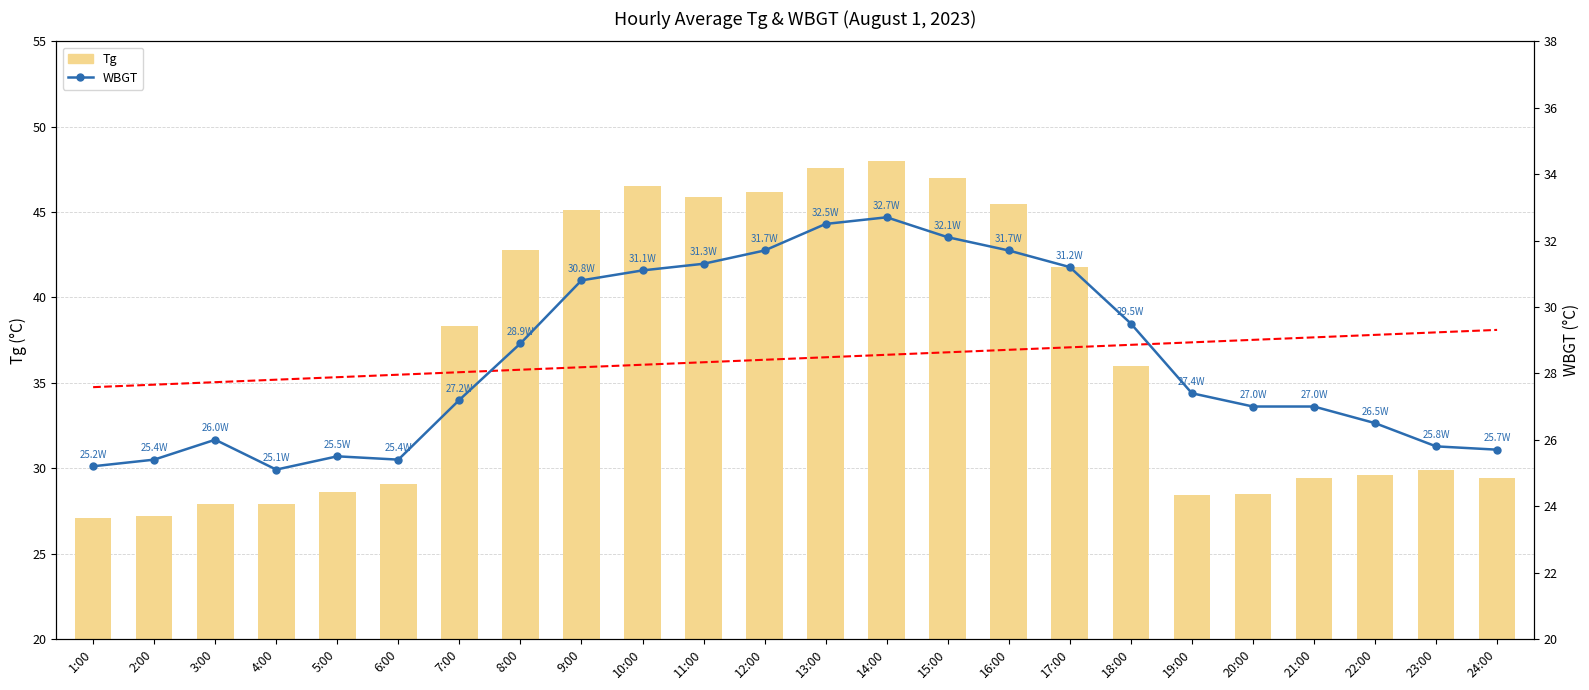

The WBGT Regression series shows 12.0 at 14:00. True or false?

False